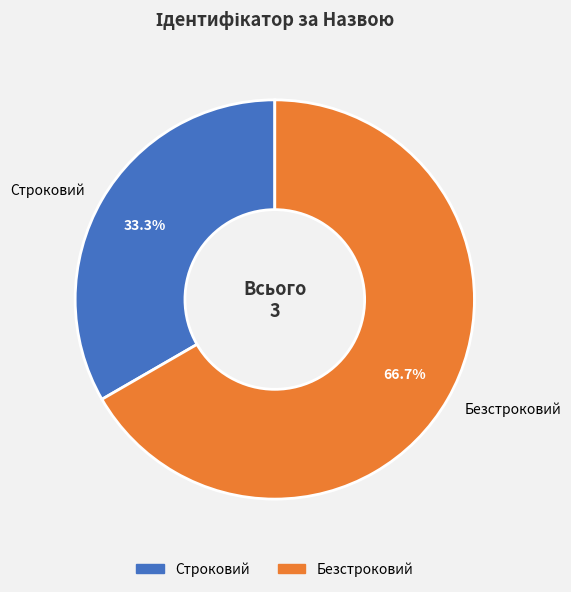

What percentage is the Строковий slice, to the nearest percent?

33%